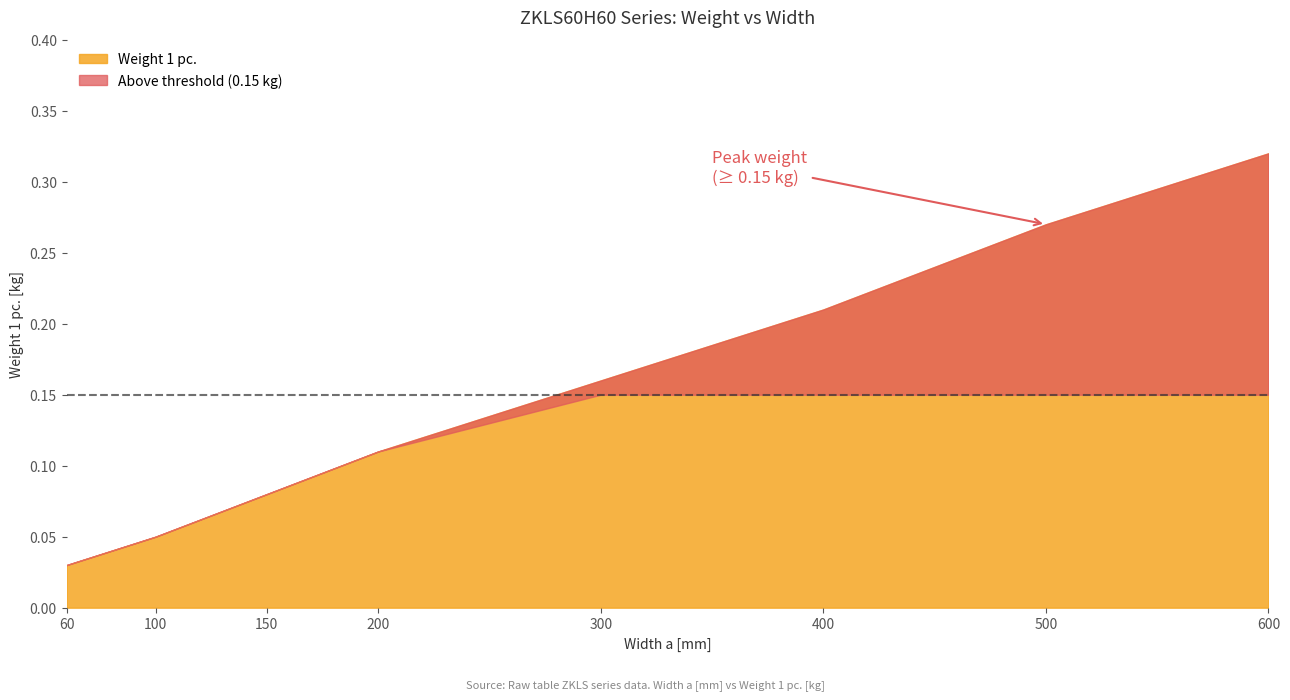

Reading right to left, what are all the values shown in this chart?

0.3	0.3	0.2	0.2	0.1	0.1	0.1	0.0